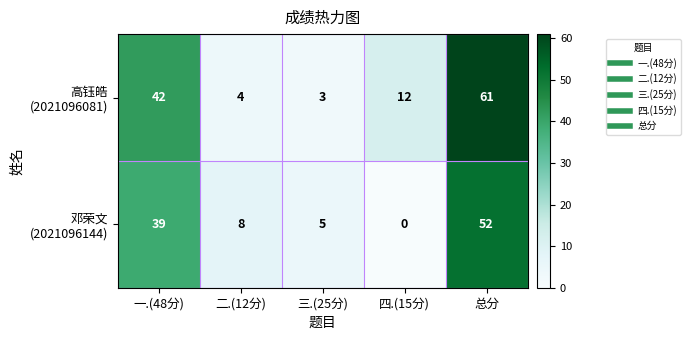

At which category is the sum across all series the highest?

总分